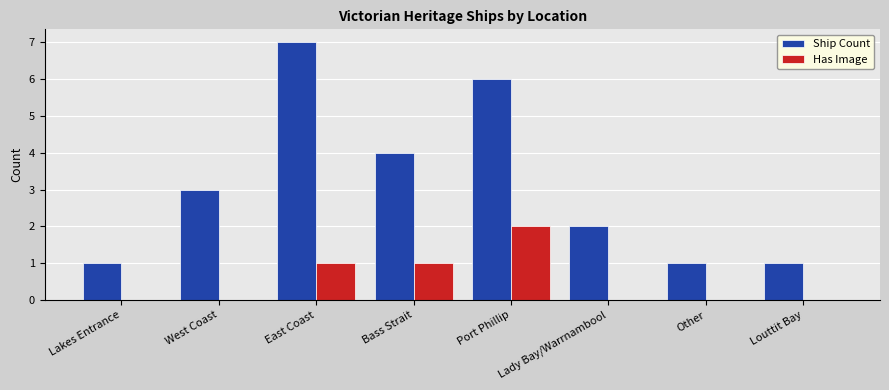

What value does the Ship Count series have at West Coast?

3